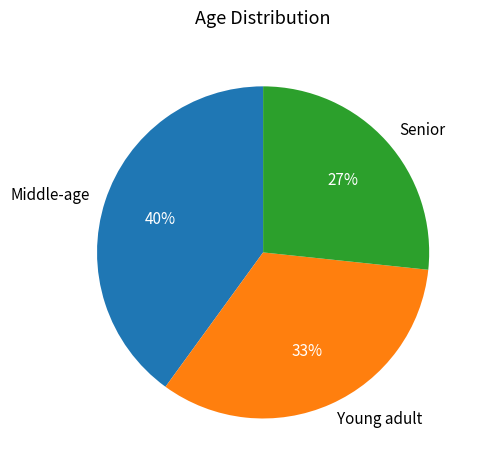

Do Middle-age and Senior together represent more than half of the pie?

Yes